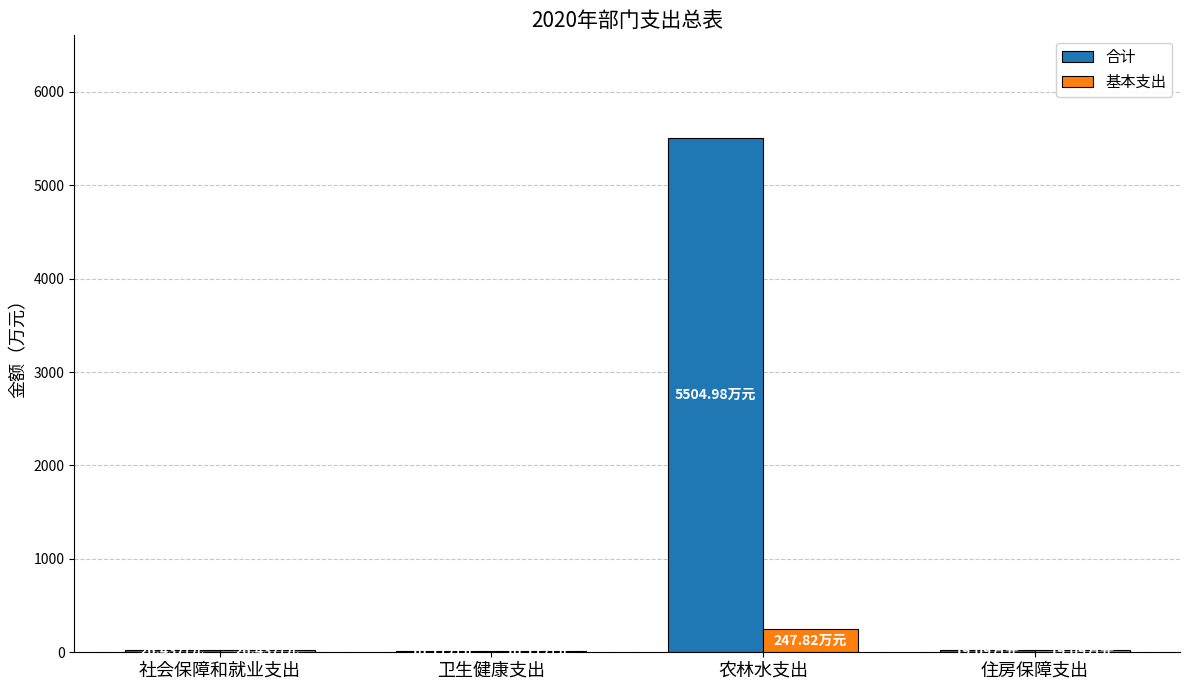

What is the sum of all 合计 values?

5560.7